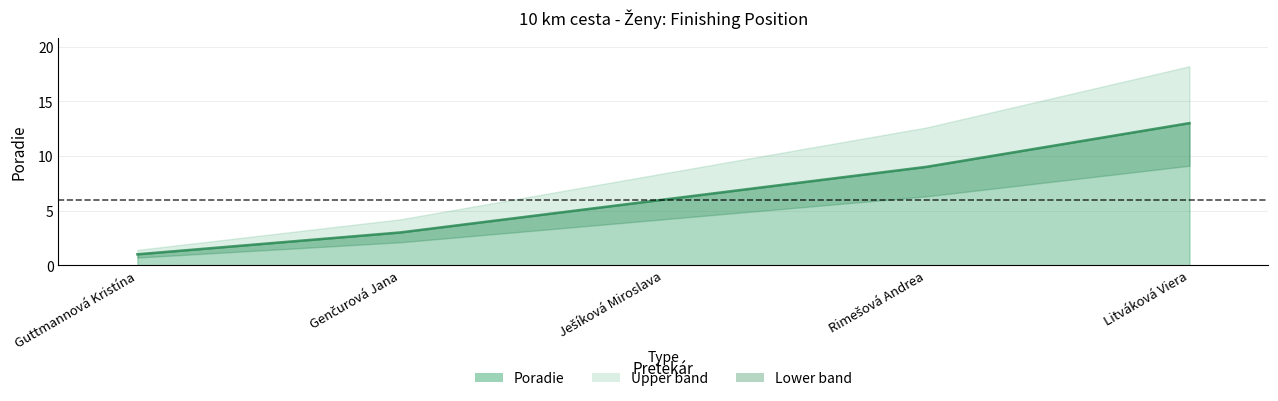

Rank the categories by value from lowest to highest.

Guttmannová Kristína, Genčurová Jana, Ješíková Miroslava, Rimešová Andrea, Litváková Viera